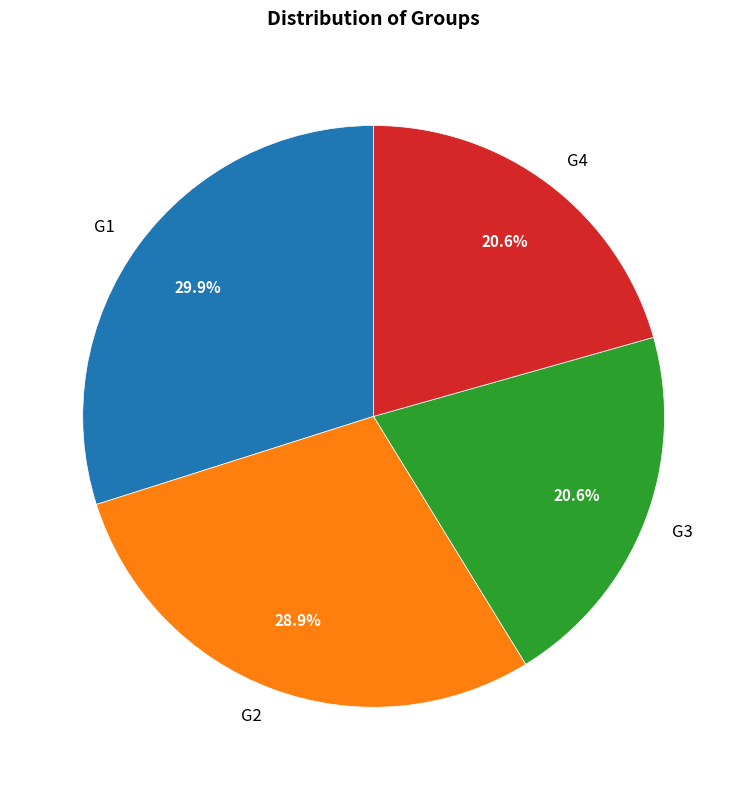

To the nearest percent, what portion does G4 represent?

21%